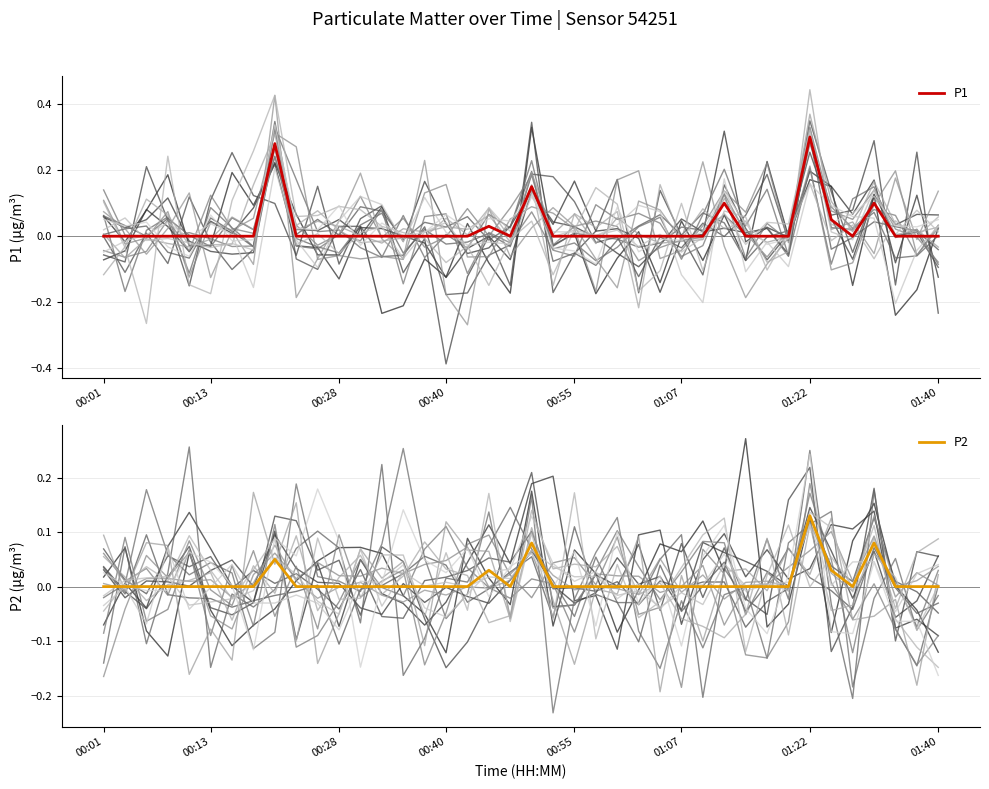

The P1 series shows 0.0 at 36. True or false?

False